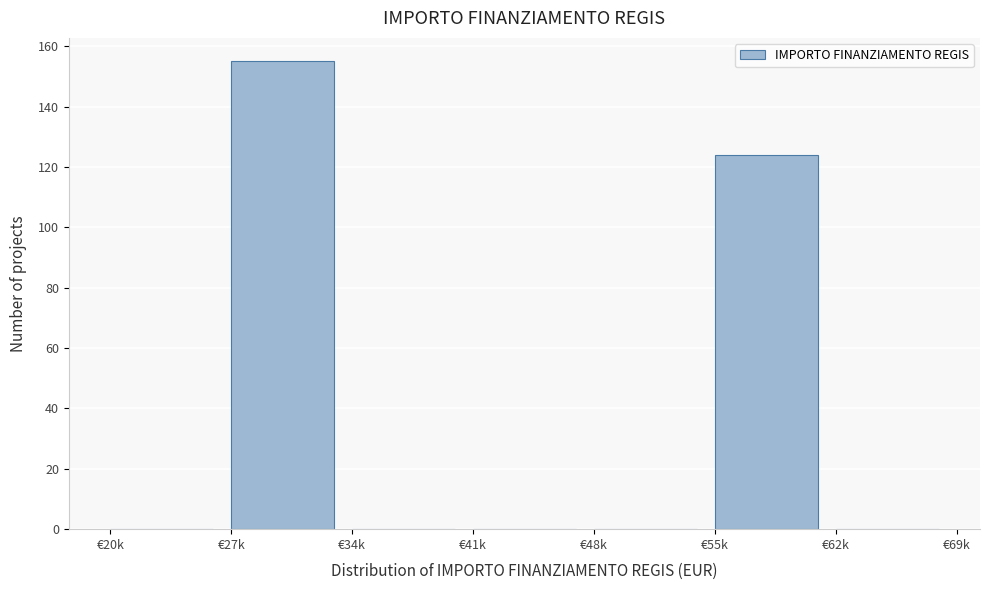

Reading left to right, list all the values displayed in this chart.

€20k=0	€27k=155	€34k=0	€41k=0	€48k=0	€55k=124	€62k=0